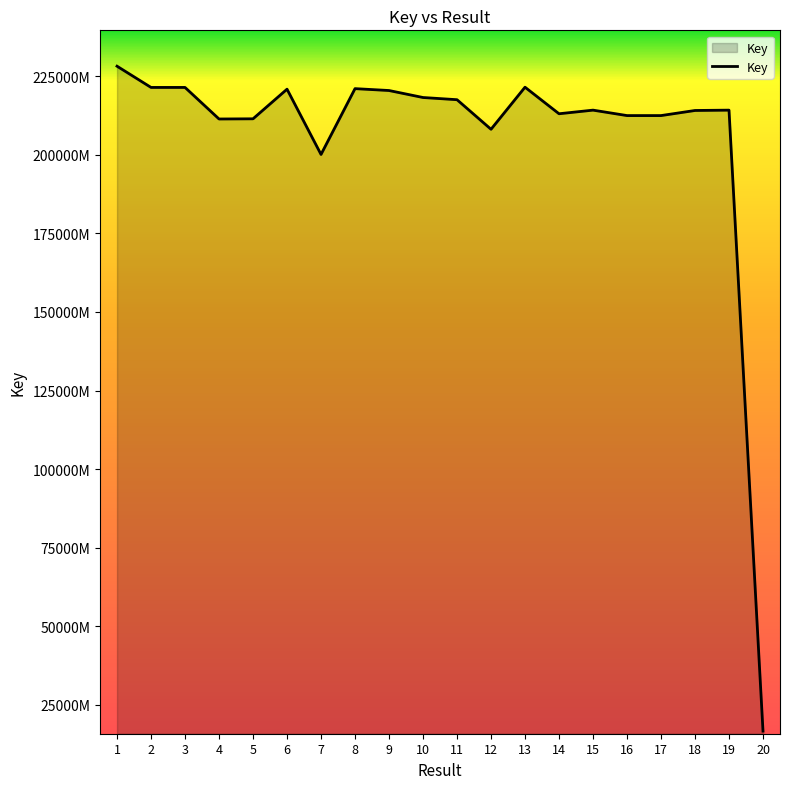

Does the chart have visible grid lines?

No